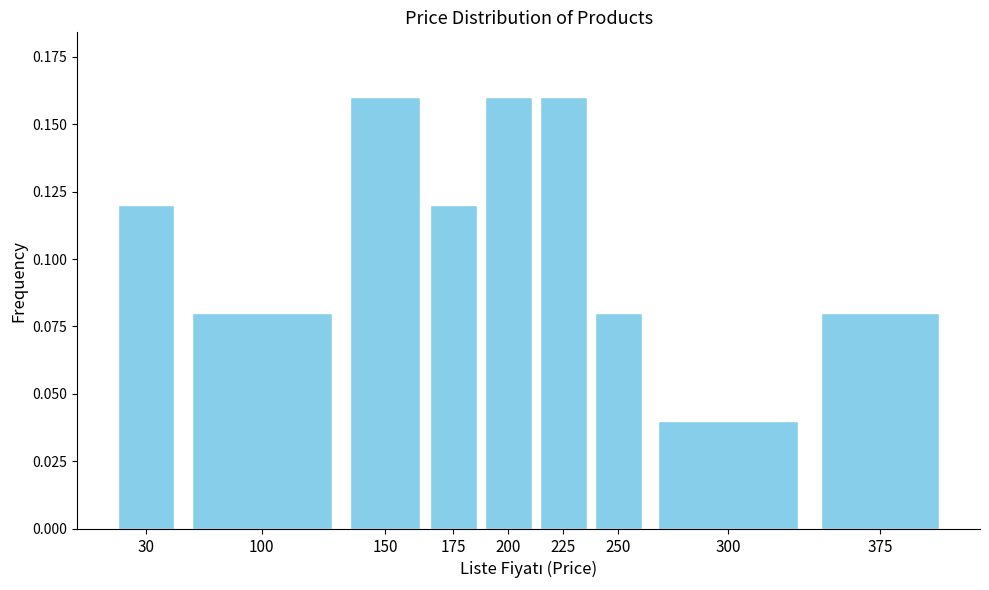

What is the sum of all values?

1.0